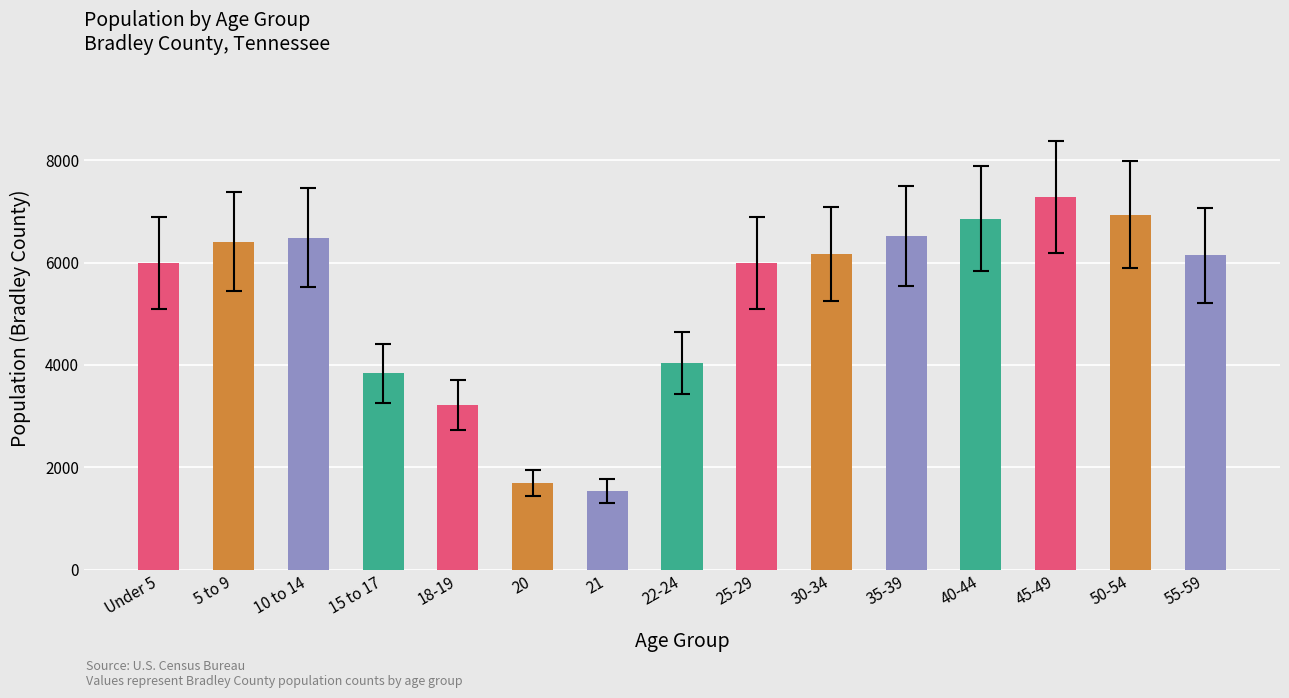

How many categories are shown in the chart?

15